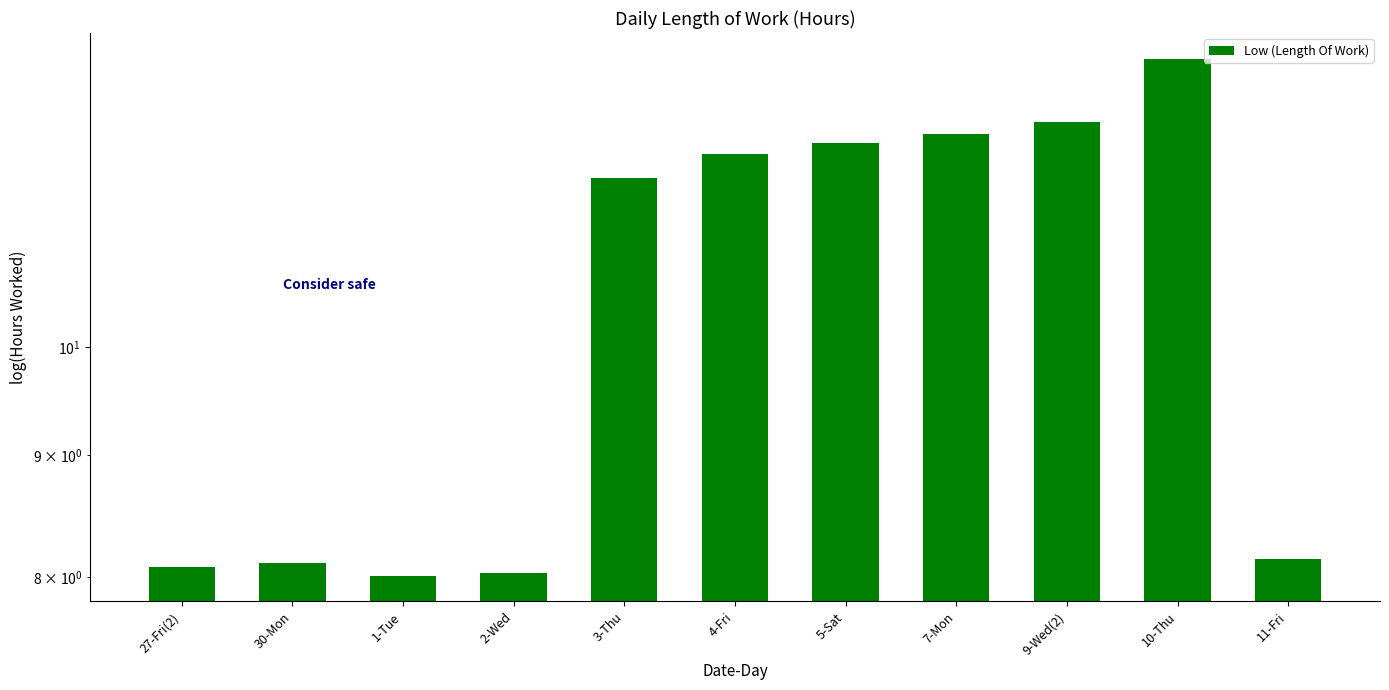

What is the label of the 8th bar from the right?

2-Wed